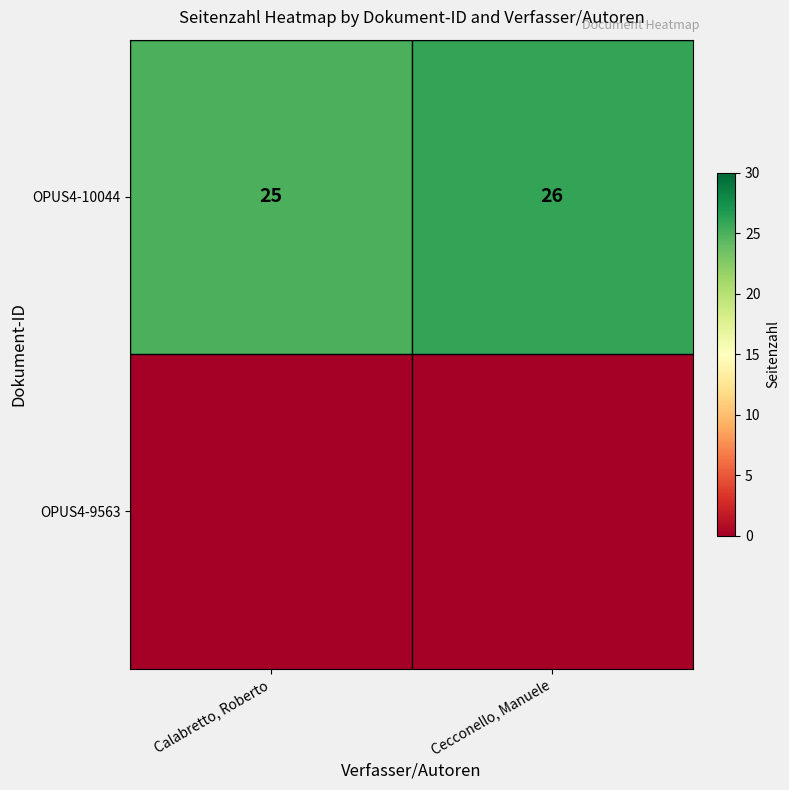

At how many categories does at least one series exceed 11?

2